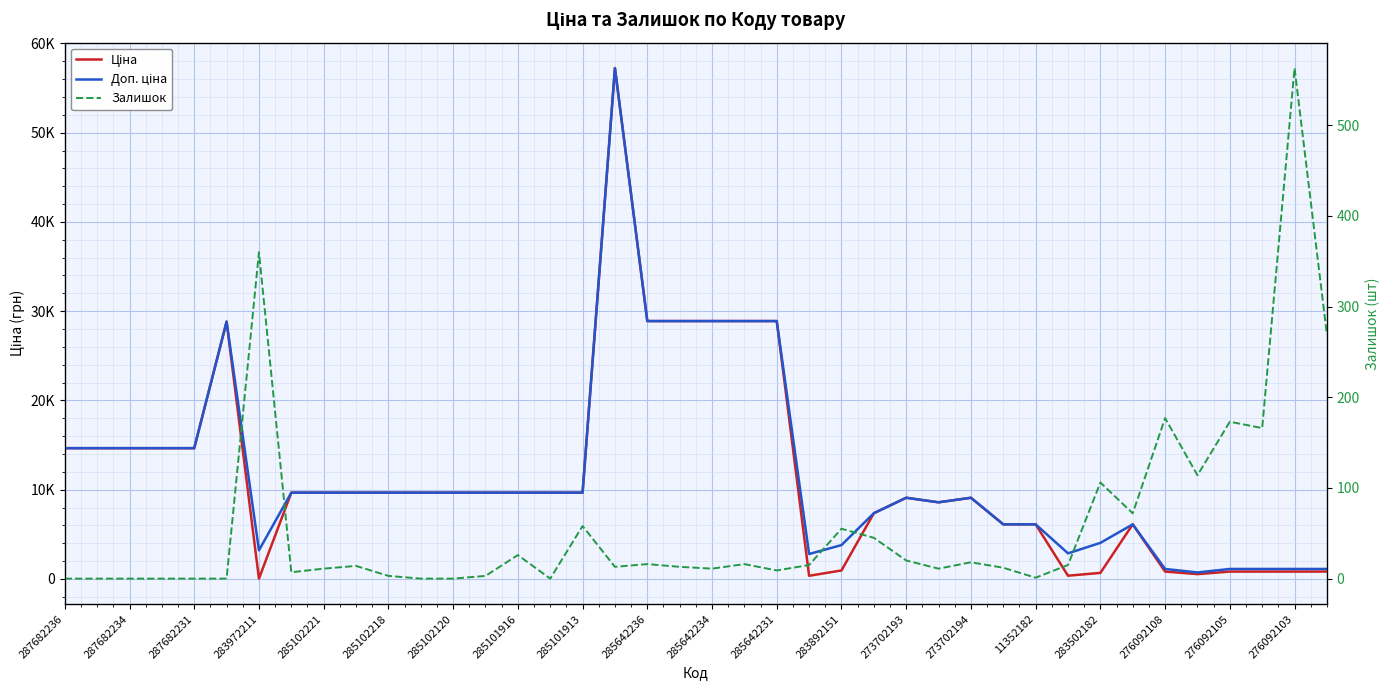

What is the difference between the second highest and minimum values in the Ціна series?

28858.2